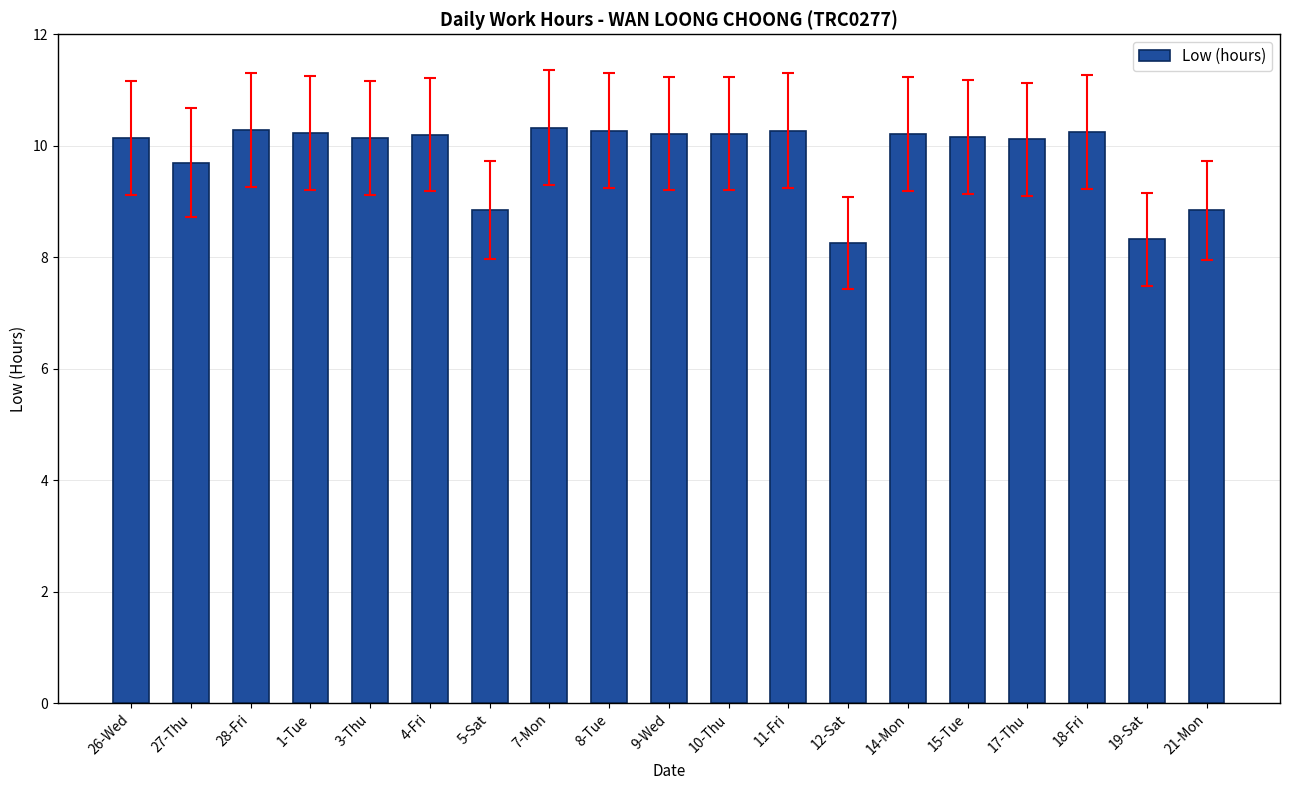

What is the minimum value shown in the chart?

8.3